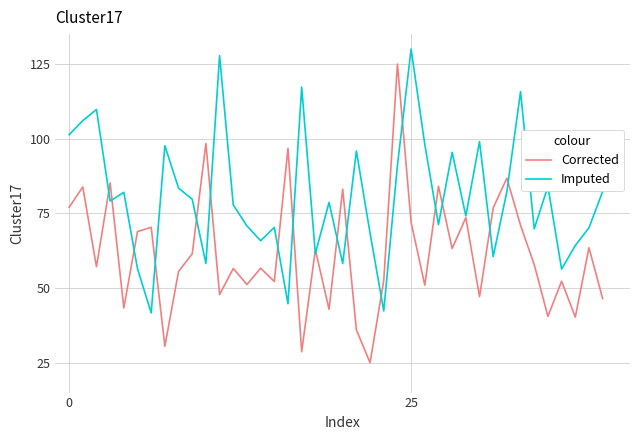

What is the maximum value for Corrected?

125.0